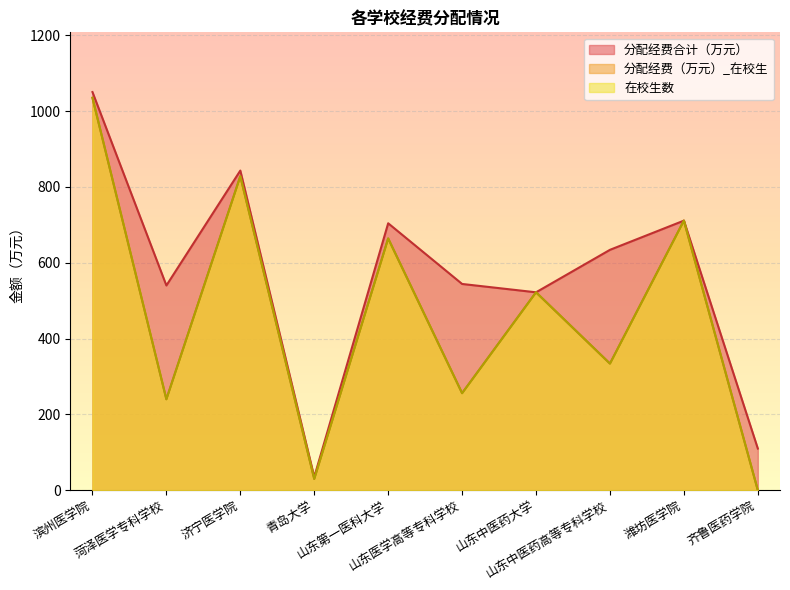

What are all the series names shown in the legend?

在校生数, 分配经费（万元）_在校生, 分配经费合计（万元）